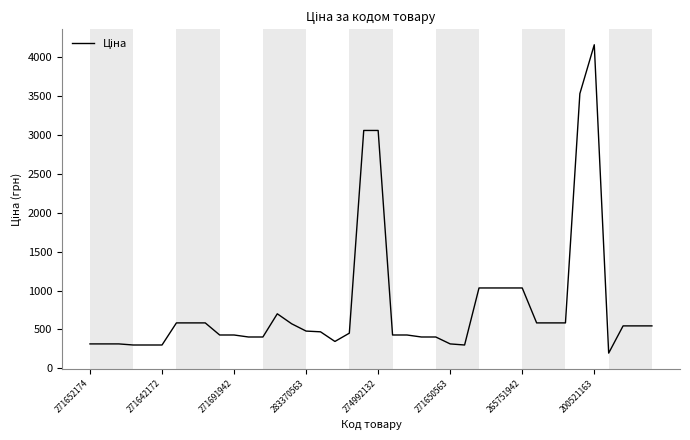

What is the difference between the maximum and minimum values?

3965.4